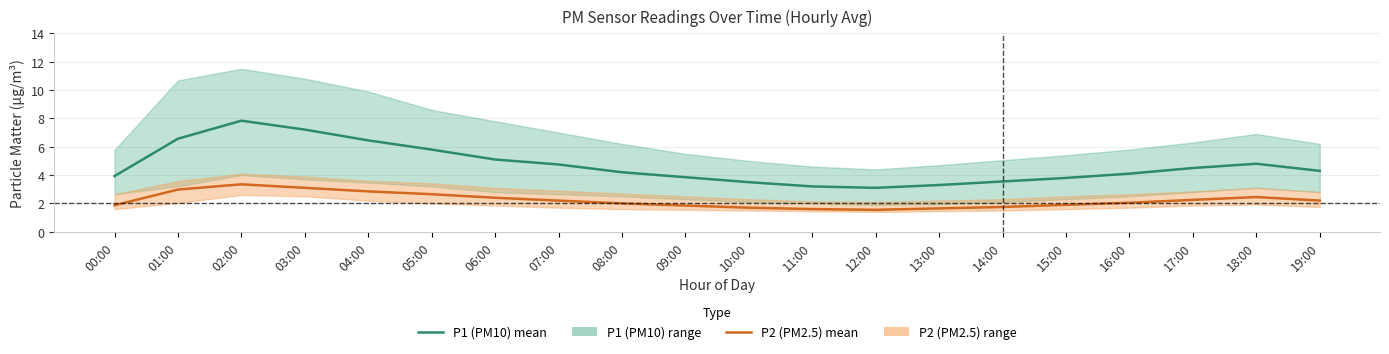

Which series has the widest spread of values?

P1 (PM10) mean